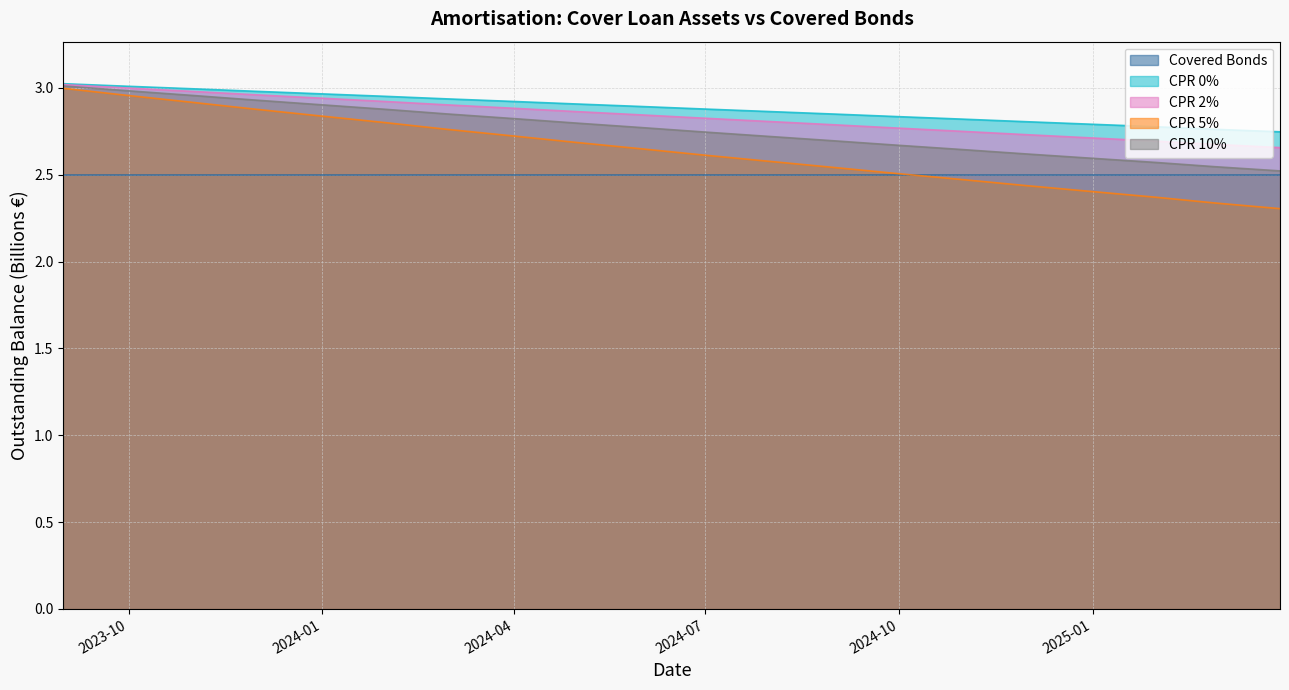

Which series has the largest range (max minus min)?

CPR 5%